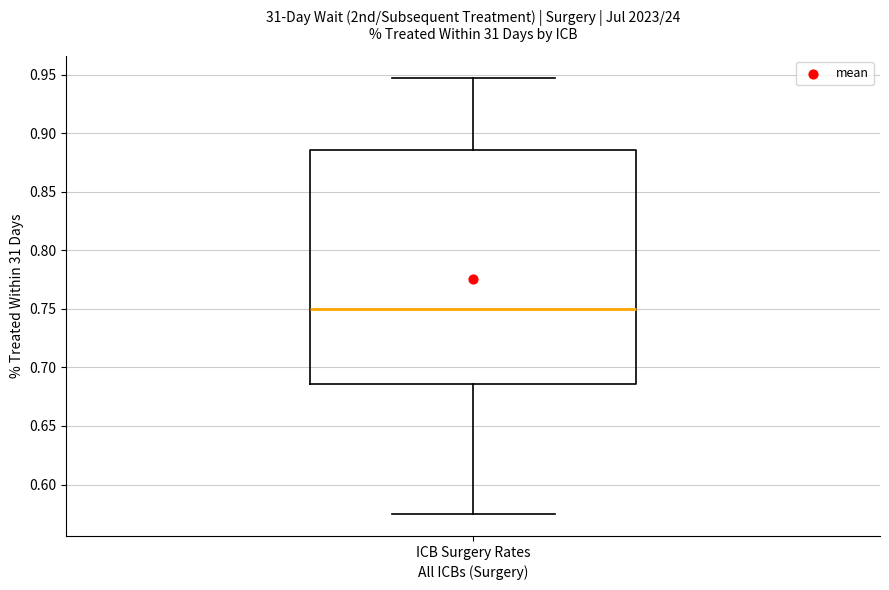

Read this box plot against the y-axis: the position of the median line, the range covered by the box, and the ends of both whiskers. The values are not printed on the chart, so give them approximately, as read against the axis.

median 0.750, box 0.685 to 0.885, whiskers 0.575 to 0.945